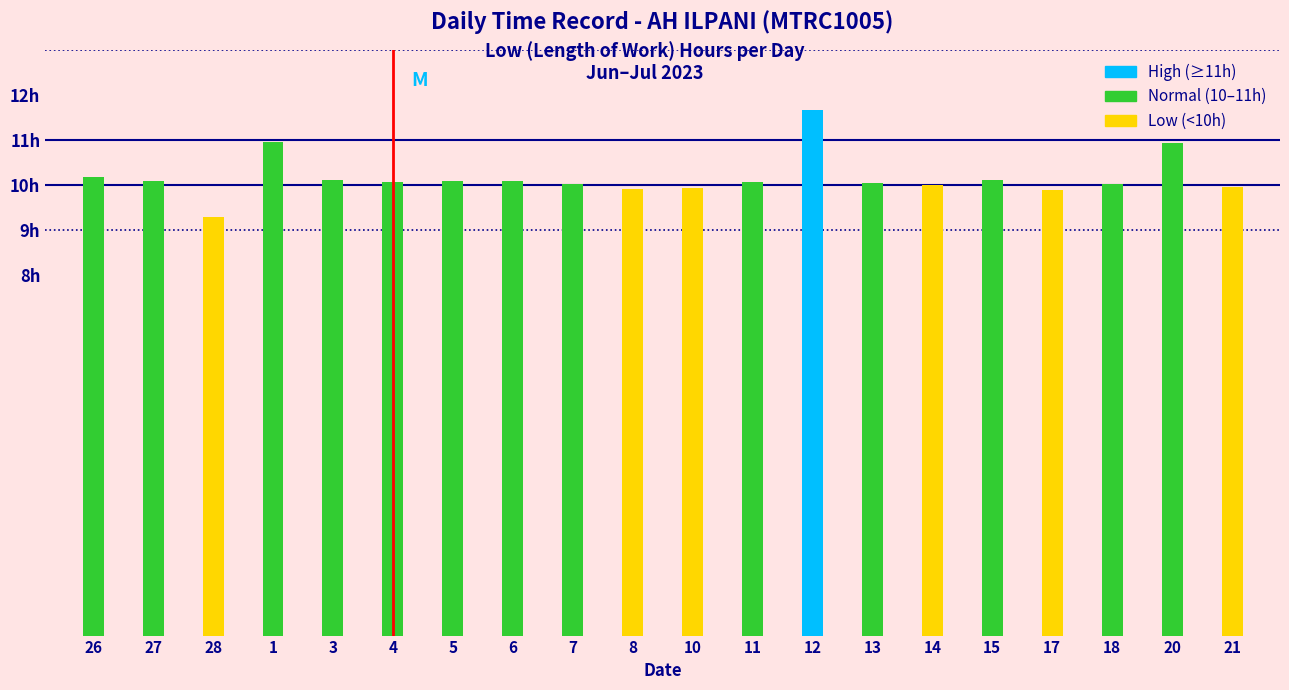

How many bars are there in total?

20